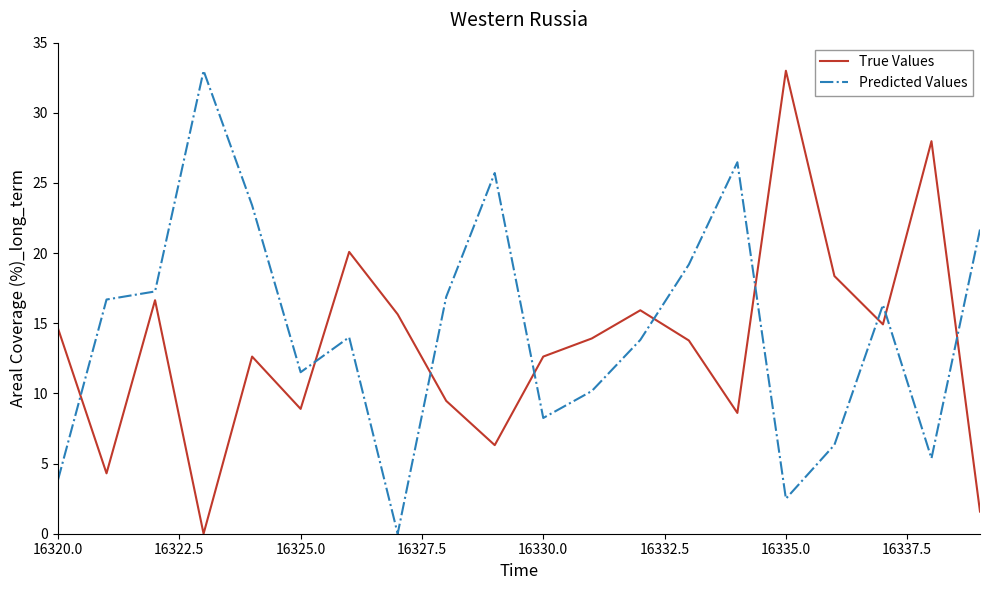

What is the highest value of the True Values series?

33.0